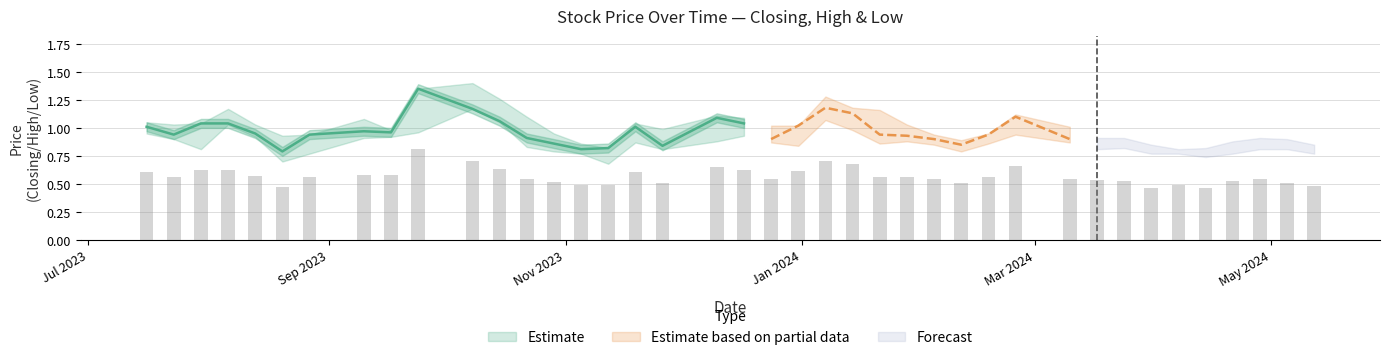

Count the number of categories in the chart.

40